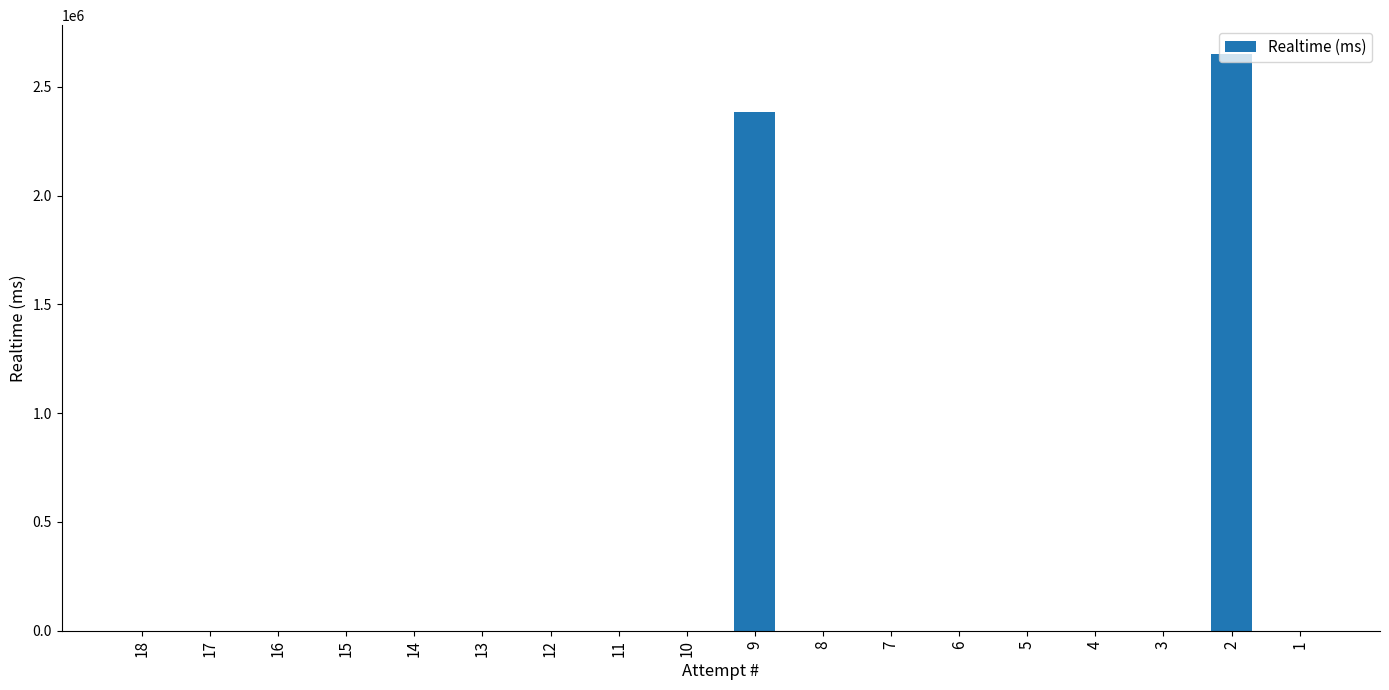

Reading right to left, transcribe all the data shown in this chart.

1=0	2=2651692	3=0	4=0	5=0	6=0	7=0	8=0	9=2387008	10=0	11=0	12=0	13=0	14=0	15=0	16=0	17=0	18=0